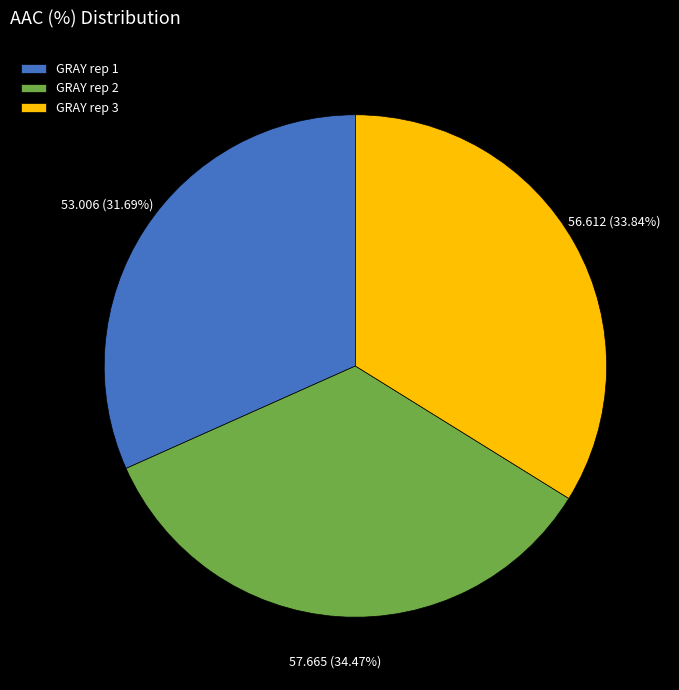

True or false: GRAY rep 1 accounts for 32% of the total.

True